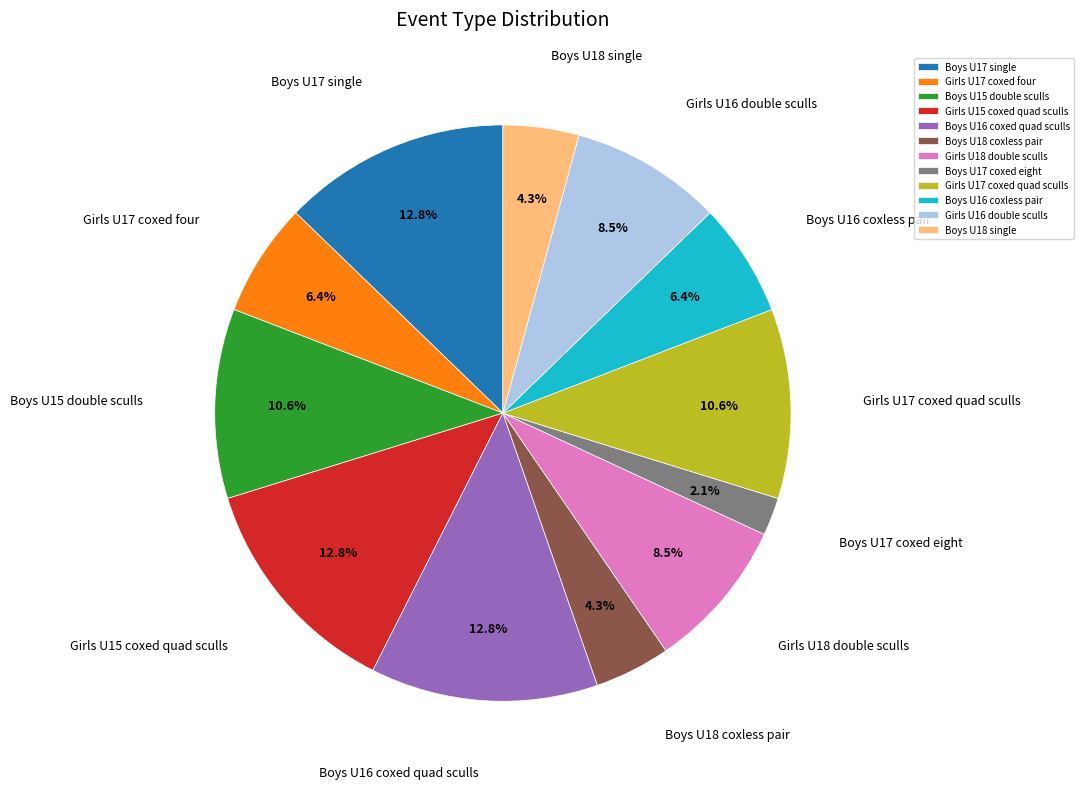

Is it true that Boys U18 coxless pair is 4% of the pie?

True